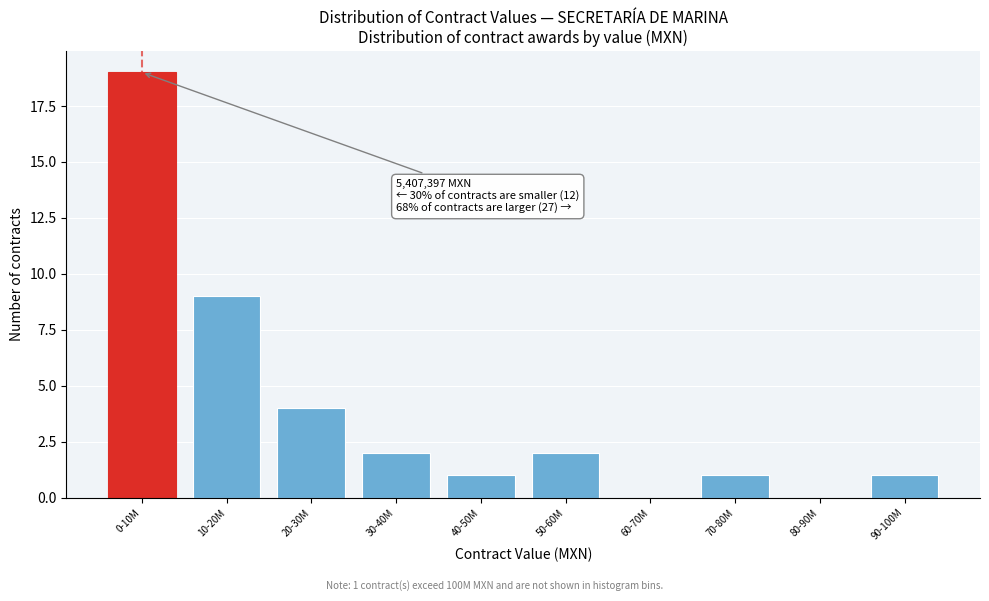

Reading left to right, transcribe all the data shown in this chart.

0-10M=19	10-20M=9	20-30M=4	30-40M=2	40-50M=1	50-60M=2	60-70M=0	70-80M=1	80-90M=0	90-100M=1